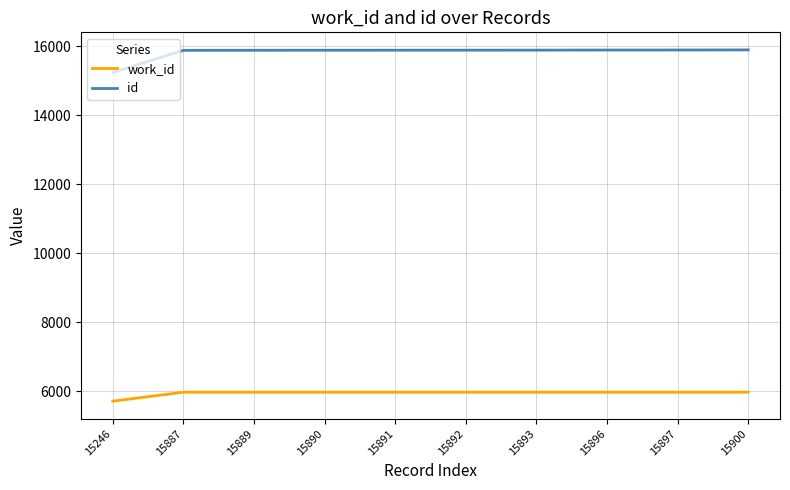

What is the lowest value of the work_id series?

5717